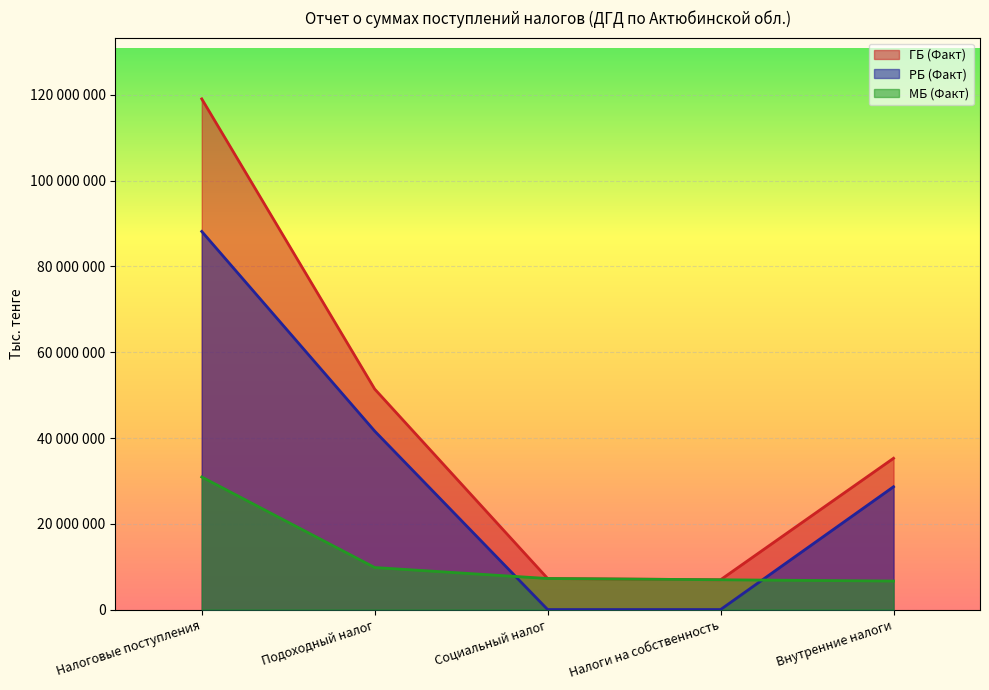

Rank the series at Налоги на собственность from lowest to highest value.

РБ (Факт), ГБ (Факт), МБ (Факт)